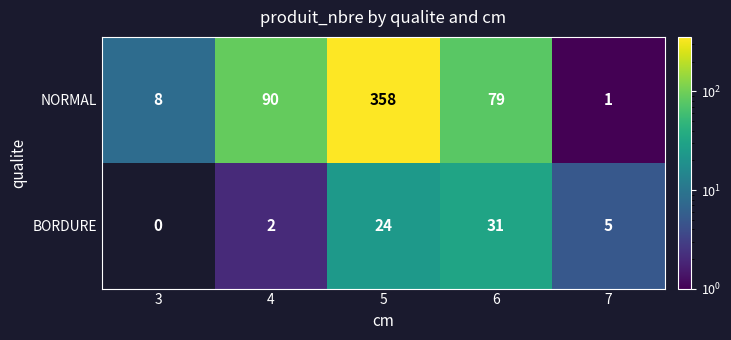

Reading right to left, transcribe all the data shown in this chart.

NORMAL: 7=1	6=79	5=358	4=90	3=8
BORDURE: 7=5	6=31	5=24	4=2	3=0